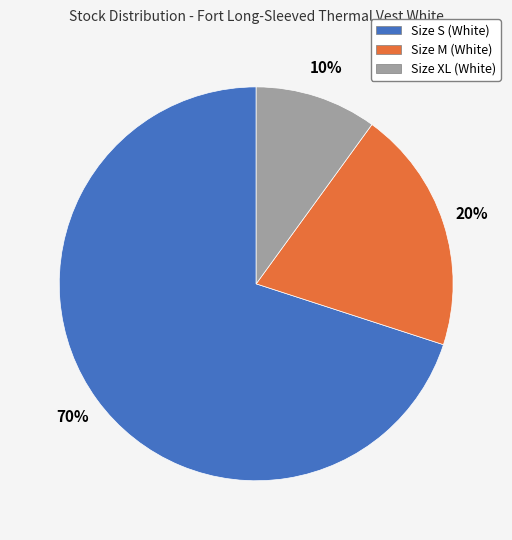

What percentage is the Size S (White) slice, to the nearest percent?

70%